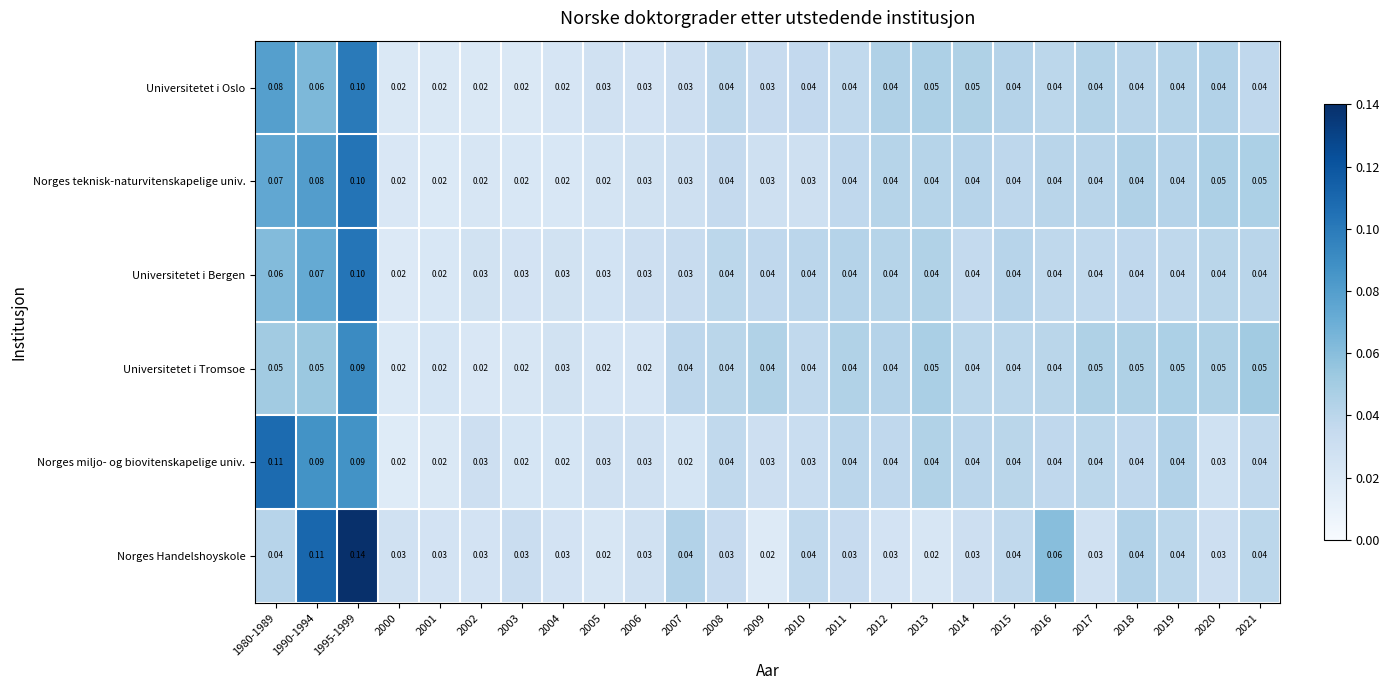

Between 1980-1989 and 2018, which series saw the biggest shift?

Norges miljo- og biovitenskapelige univ.